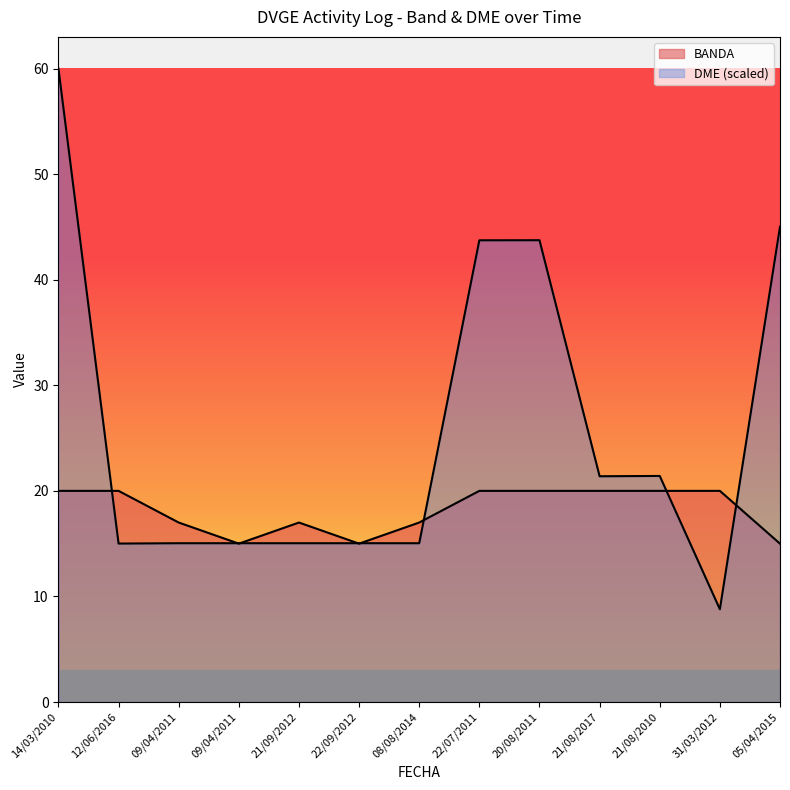

The BANDA series shows 20.0 at 14/03/2010. True or false?

True